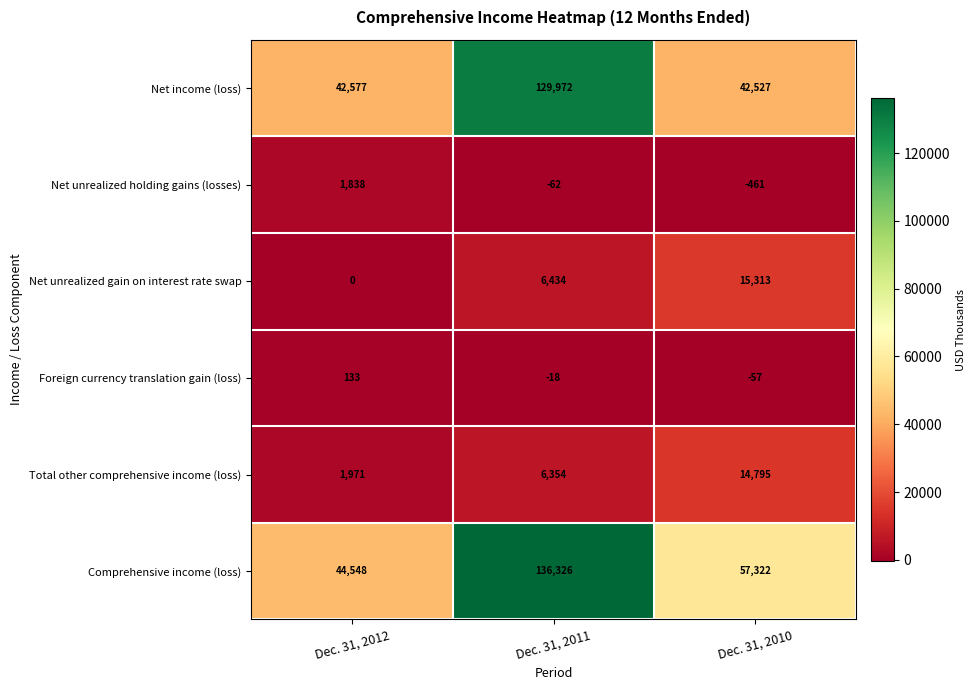

True or false: Net unrealized holding gains (losses) has a value of -92 at Dec. 31, 2011.

False